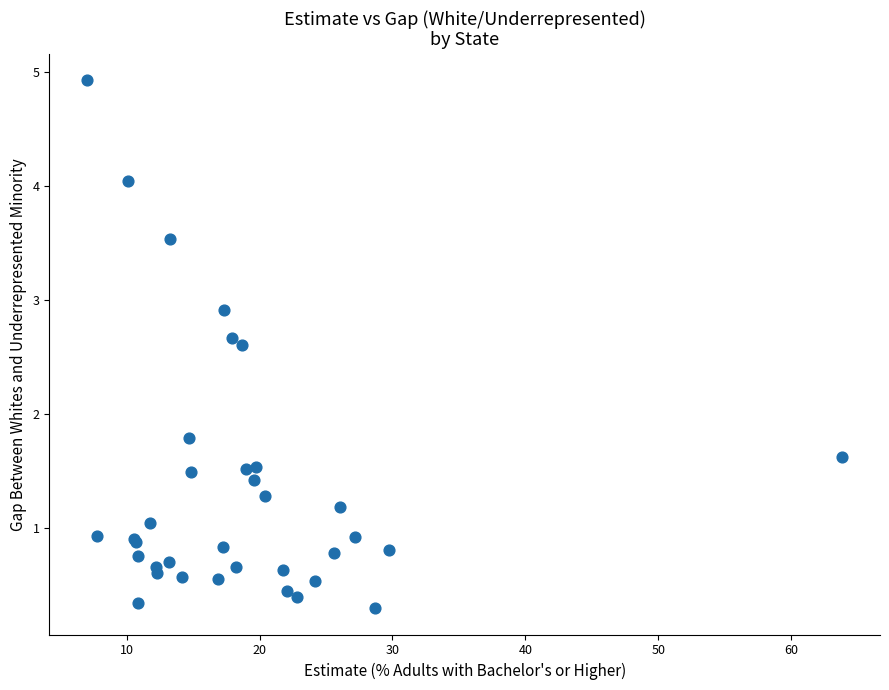

What Y value in the scatter plot is closest to 2?

1.8